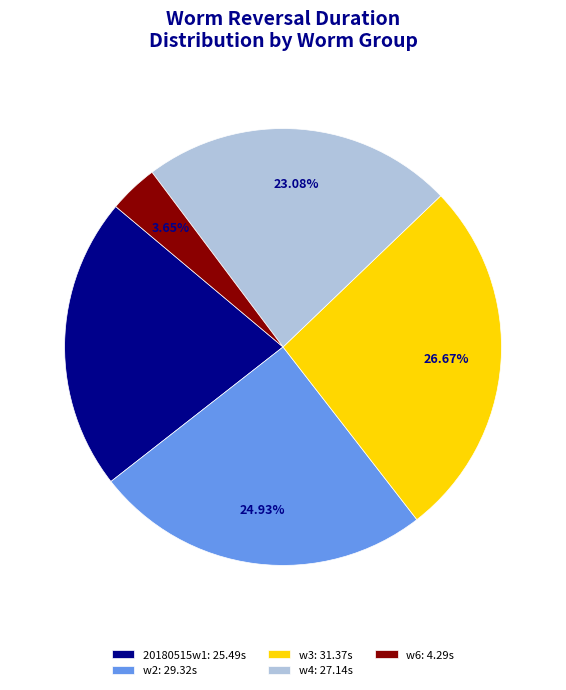

How many segments does this pie chart have?

5